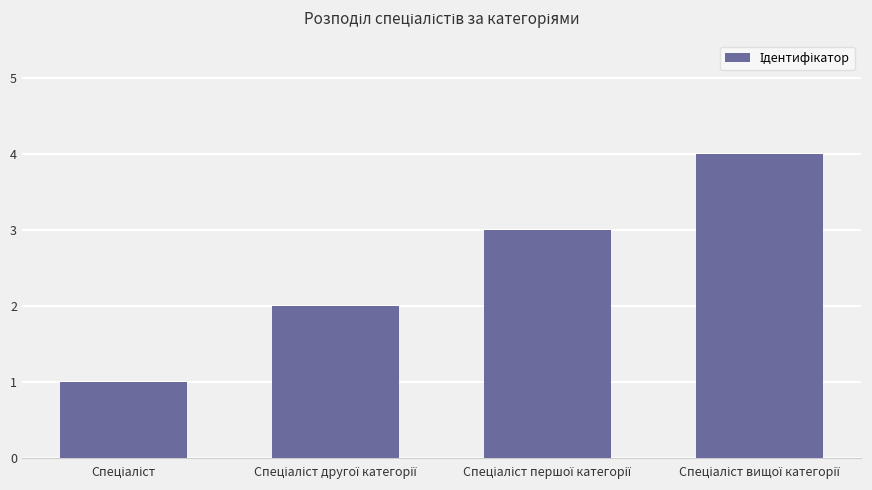

Reading left to right, extract all data points from this chart.

1	2	3	4